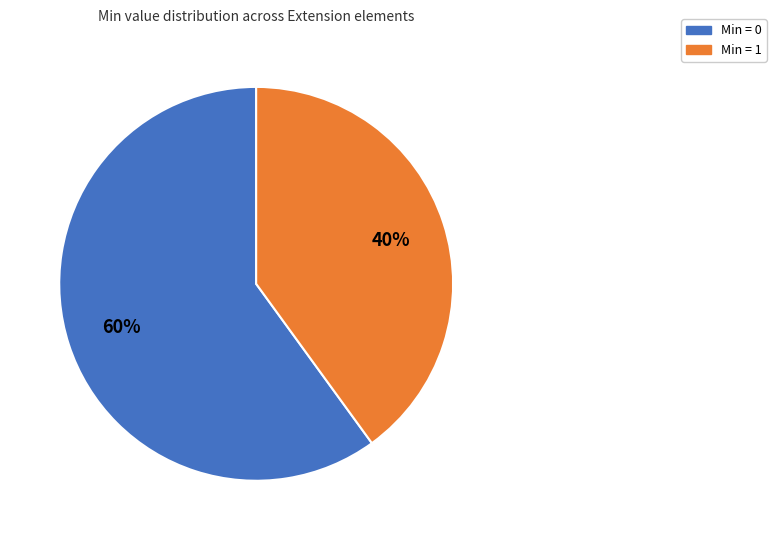

To the nearest percent, what is the average slice percentage?

50%